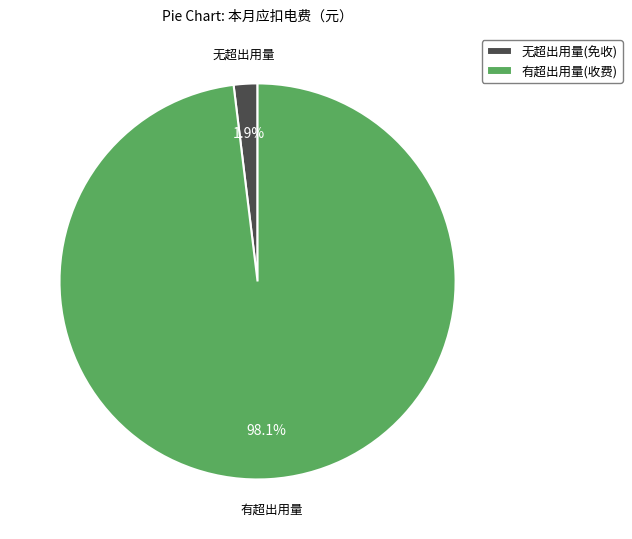

Count the number of slices in the pie.

2